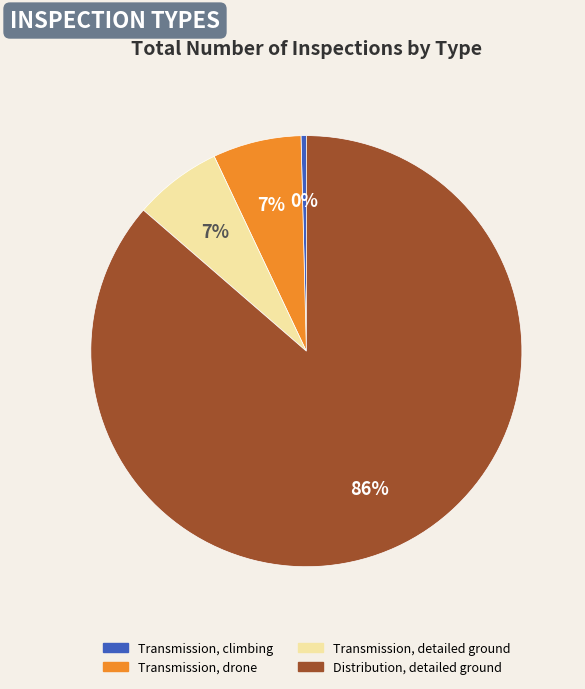

Does any single category account for the majority?

Yes